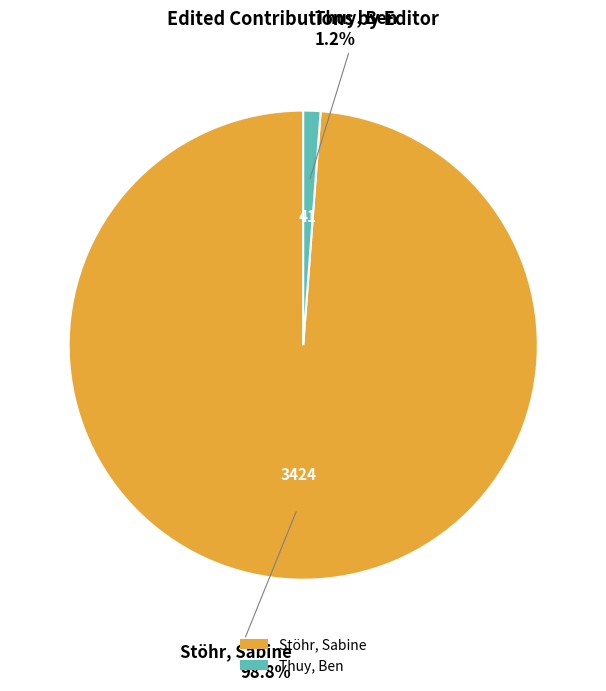

How many slices are in this pie chart?

2